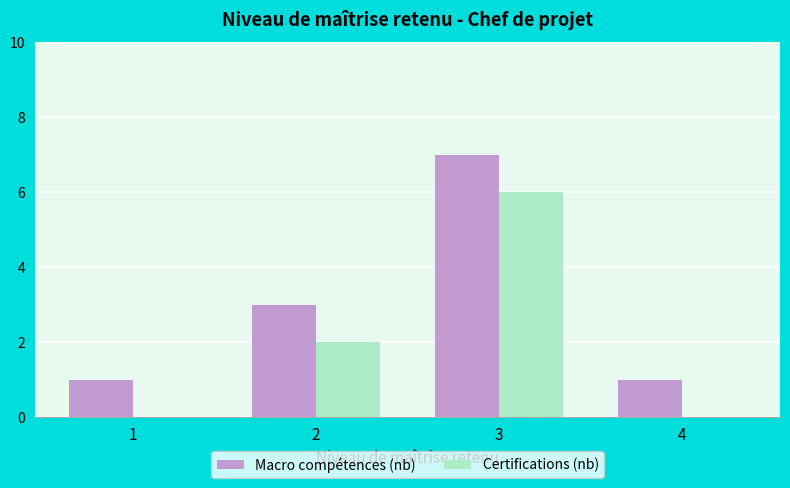

Are the bars grouped side by side (vs. stacked)?

Yes